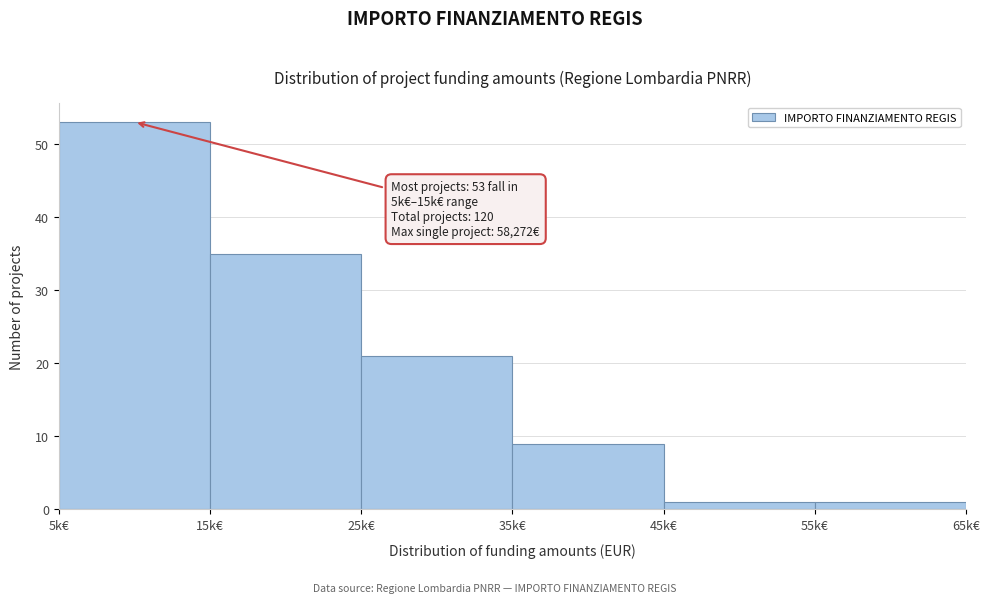

Reading left to right, what are all the values shown in this chart?

53	35	21	9	1	1